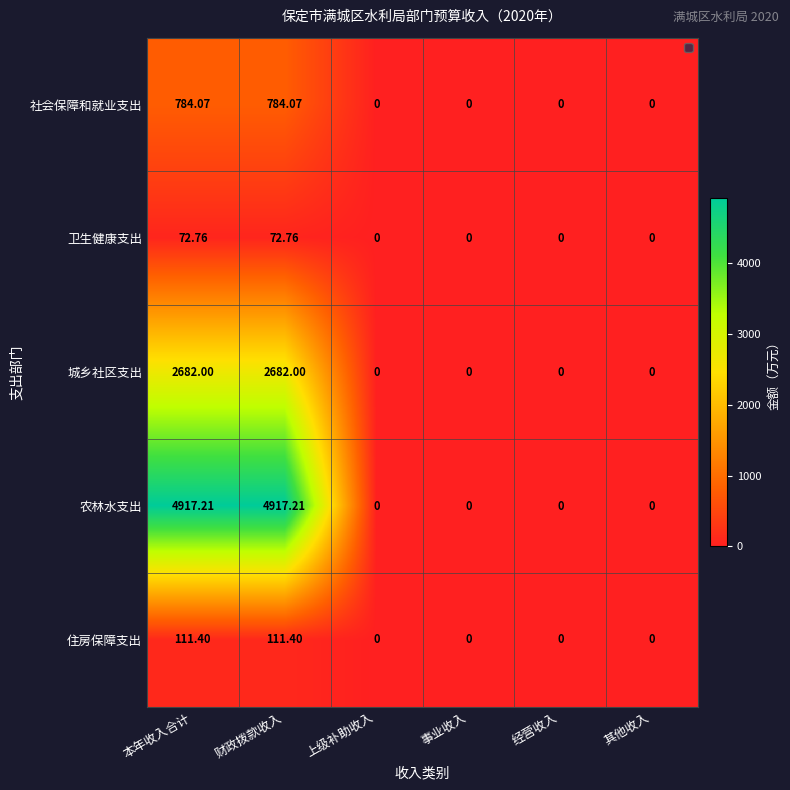

Is it true that 城乡社区支出 equals 0.0 at 其他收入?

True